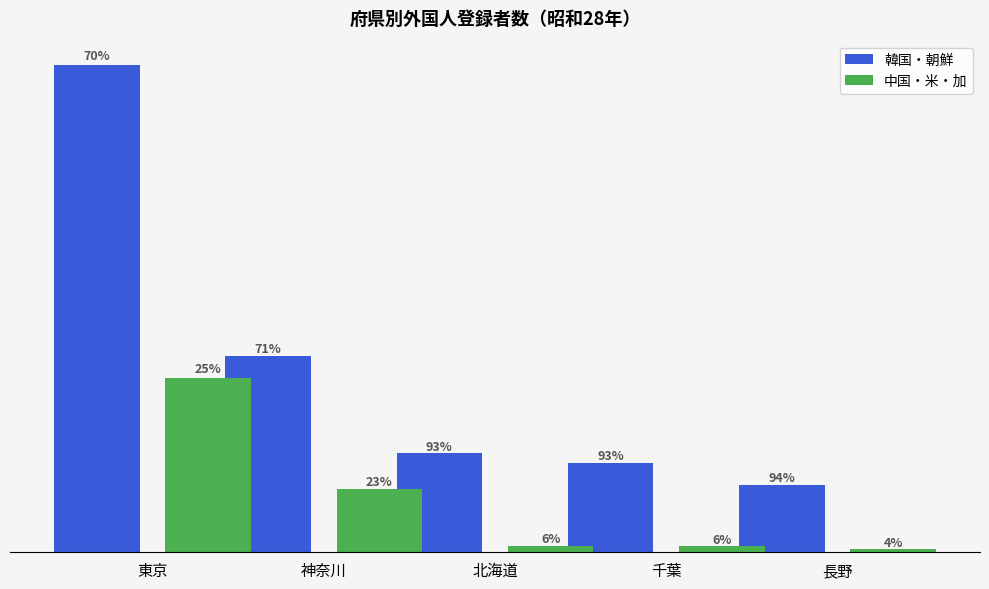

Are the bars horizontal?

No